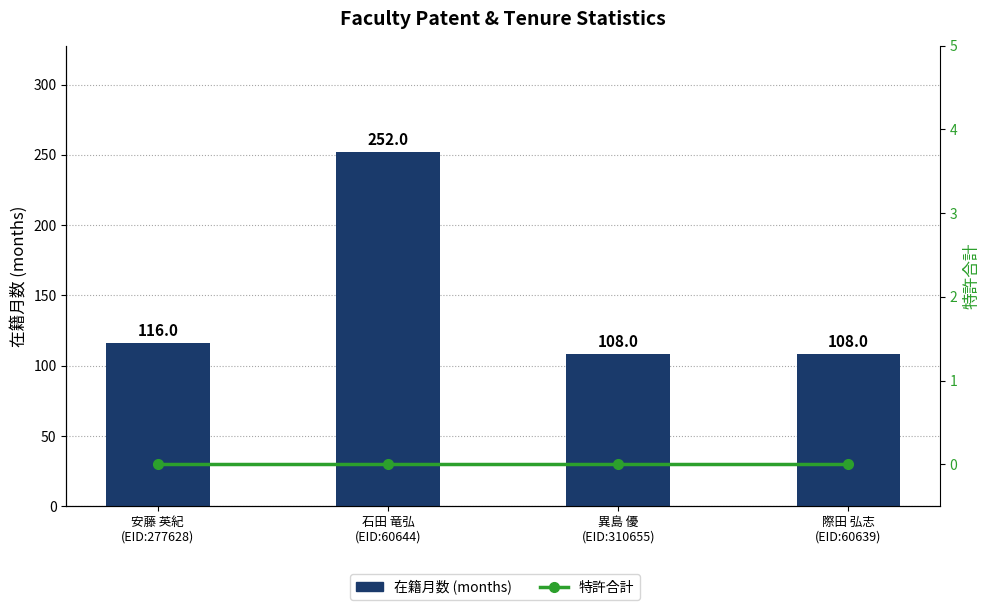

What is the label of the 3rd bar from the left?

異島 優
(EID:310655)